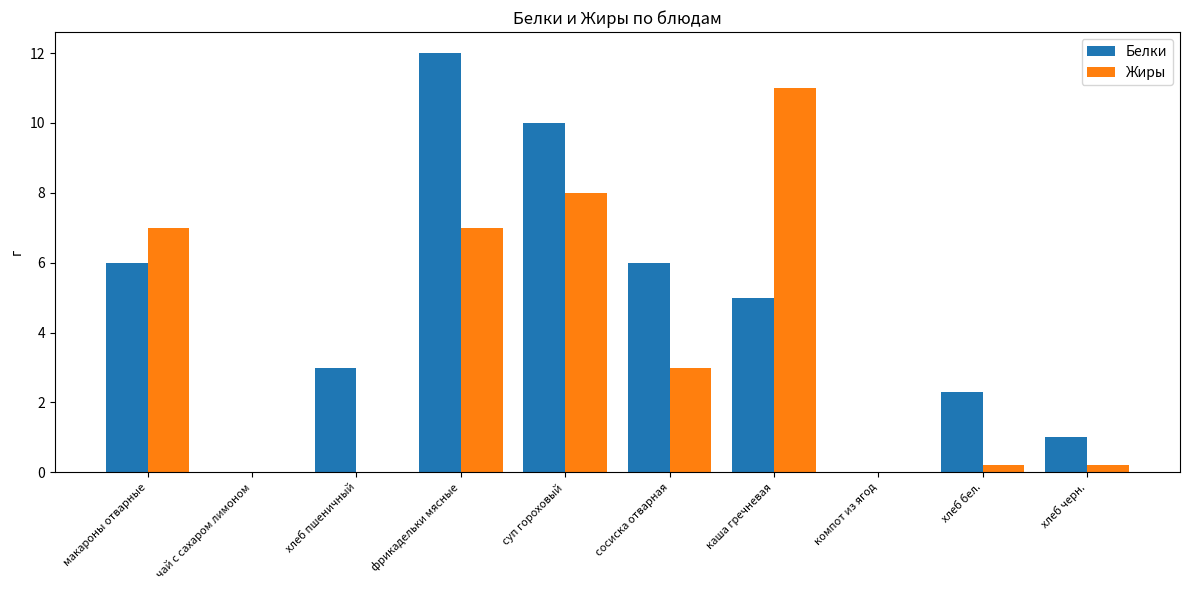

What is the greatest value displayed?

12.0